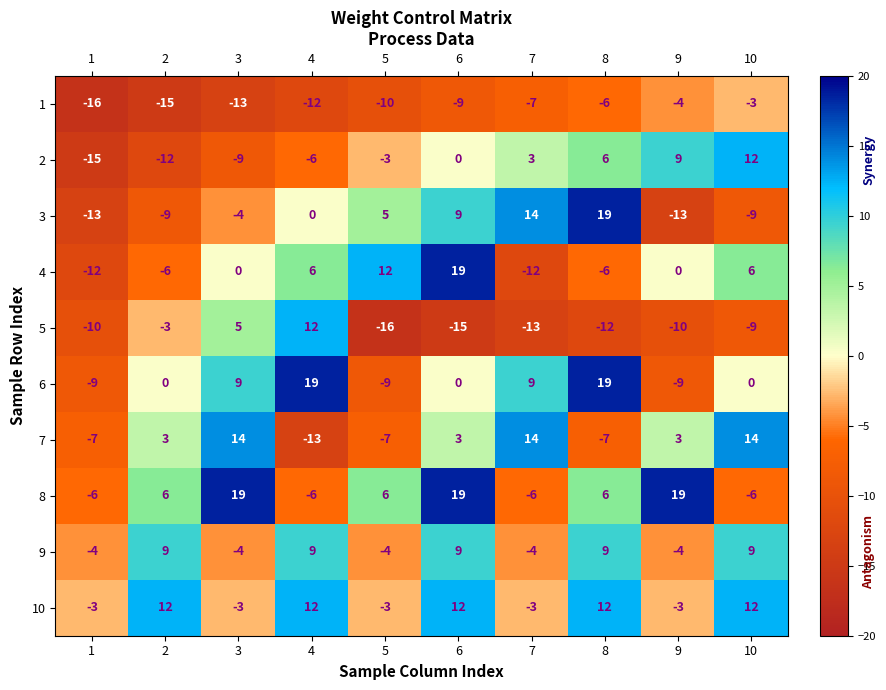

The value of 9 at 7 is -3. True or false?

False